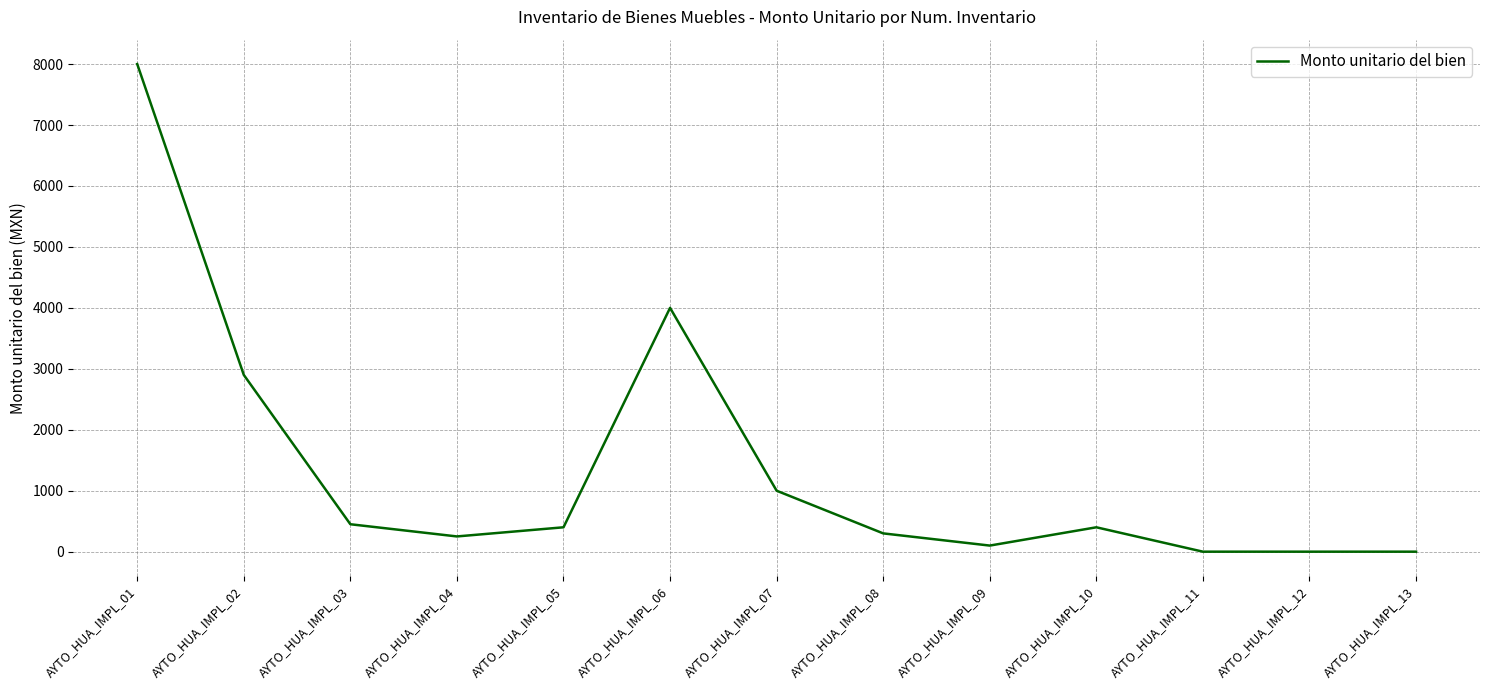

What is the greatest value displayed?

8000